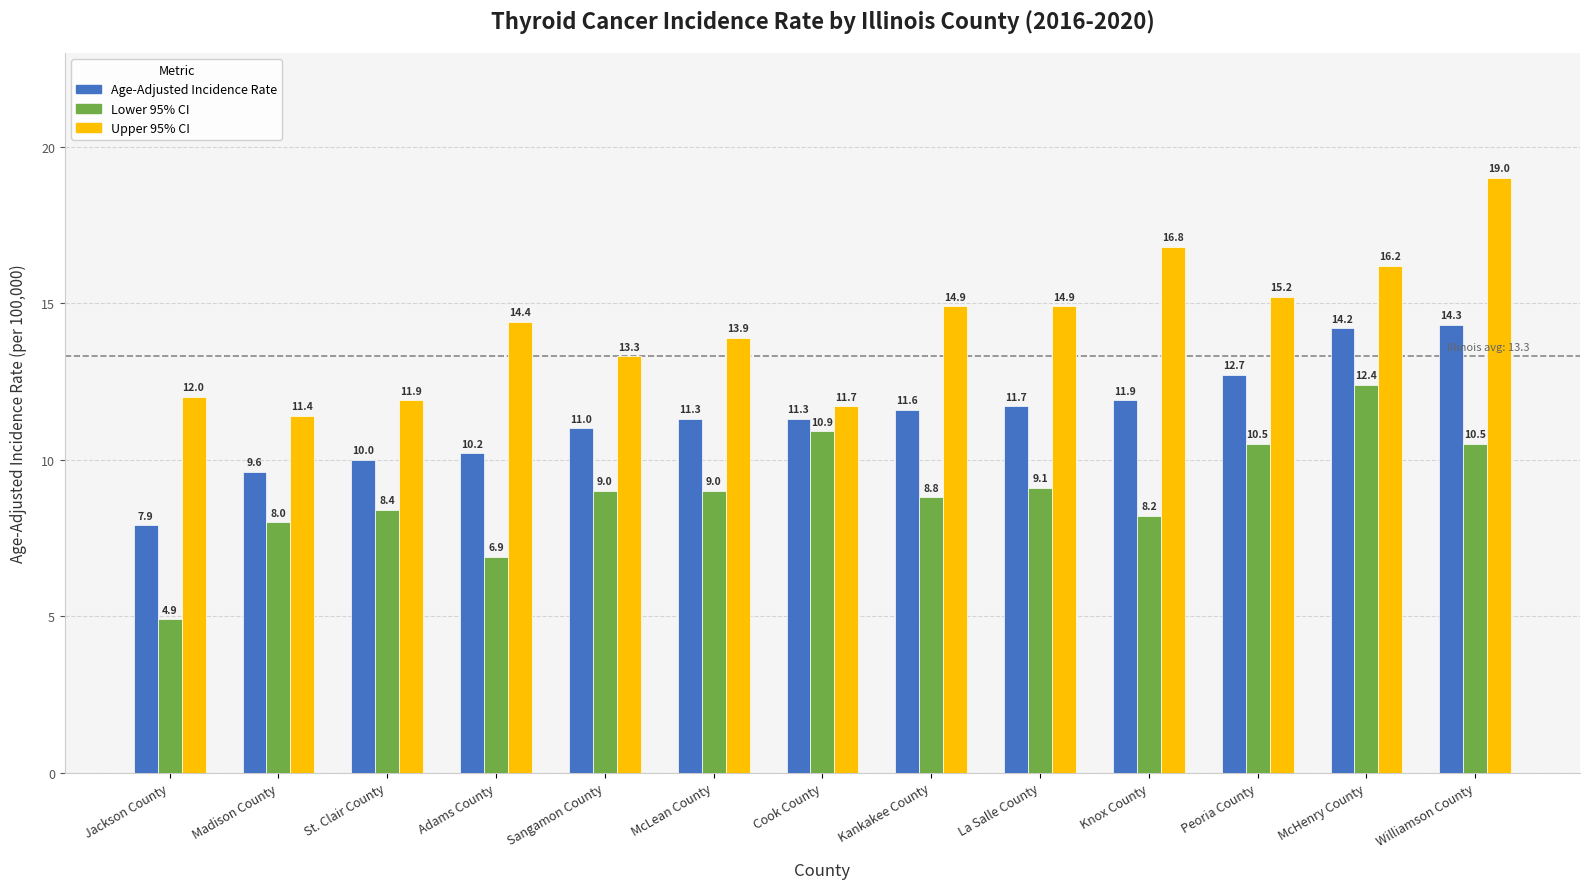

True or false: Age-Adjusted Incidence Rate has a value of 20.0 at Cook County.

False